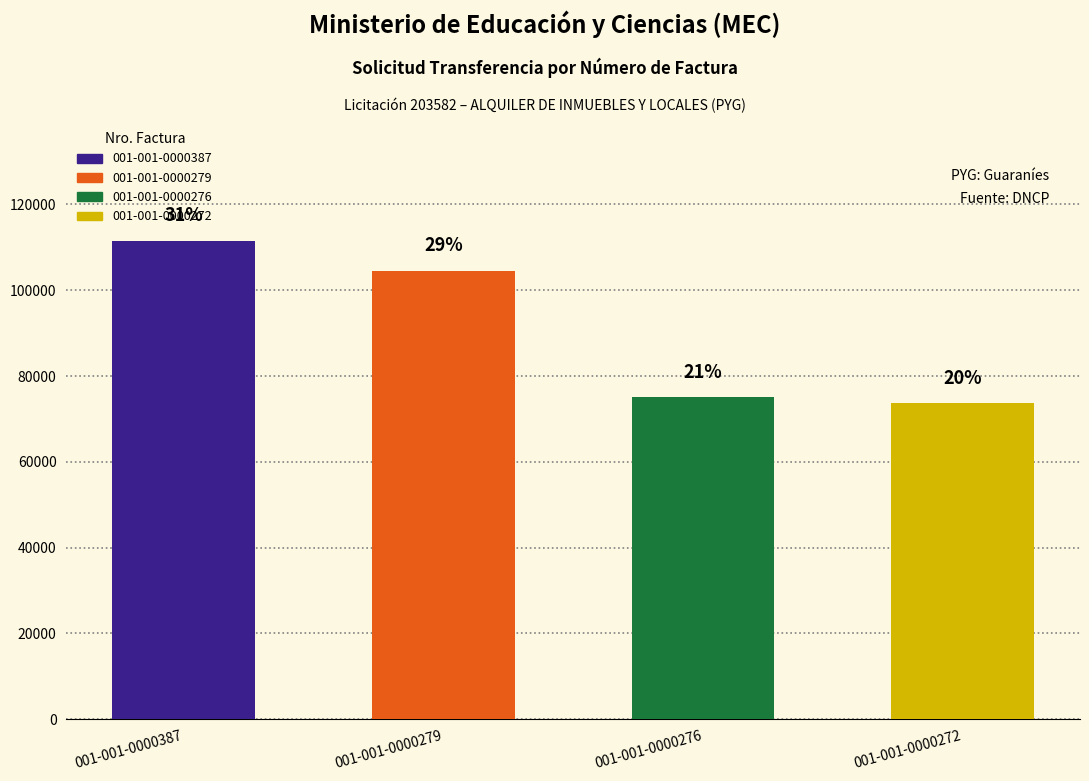

What is the maximum value shown in the chart?

111548